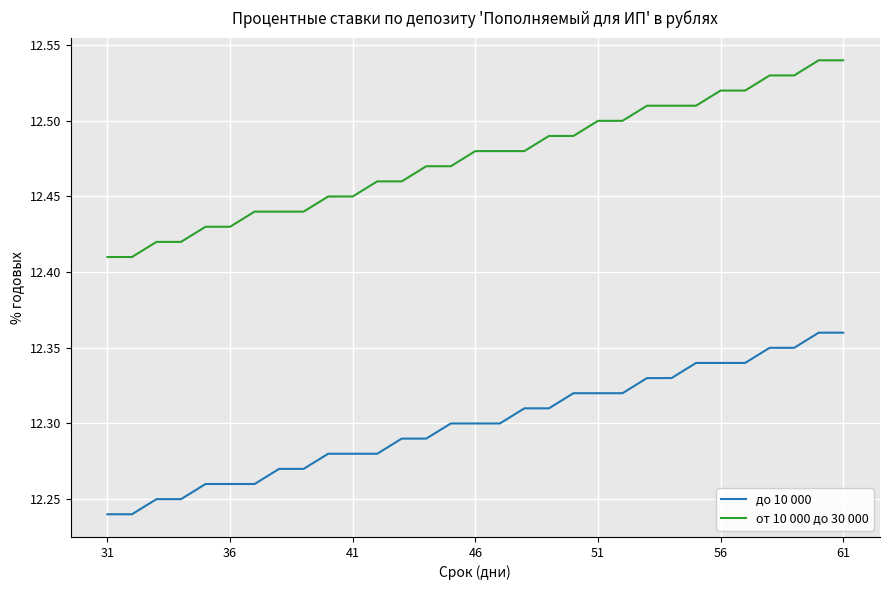

Rank the series by their average value, from highest to lowest.

от 10 000 до 30 000, до 10 000